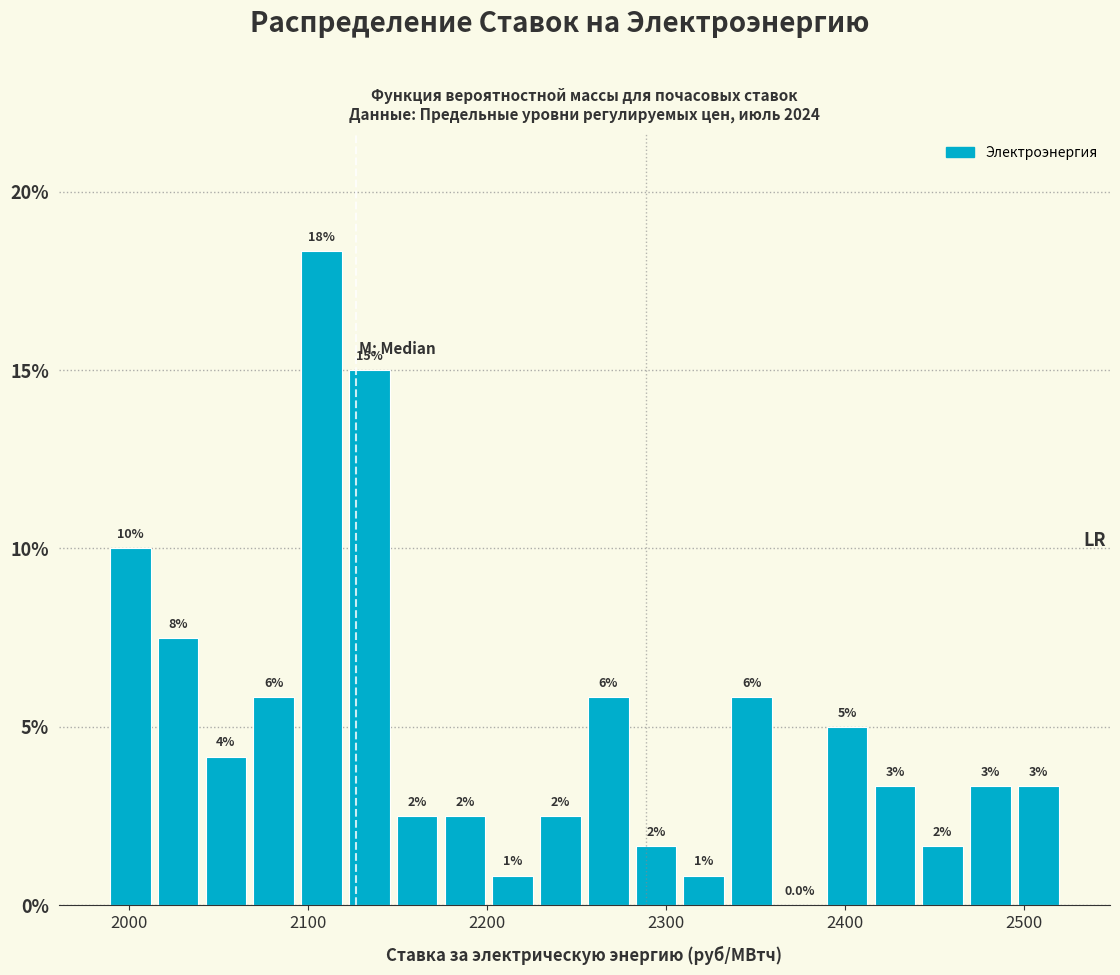

Around what value on the x-axis is the tallest bar? Give the approximate position of its centre, as read against the axis.

2110